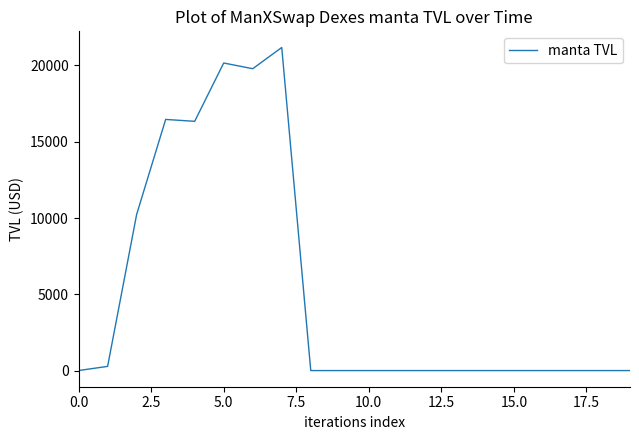

What is the maximum value shown in the chart?

21178.0